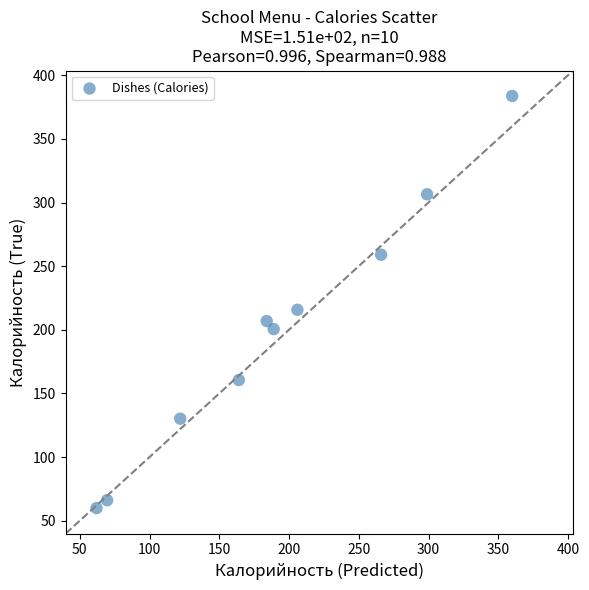

What Y value in the scatter plot is closest to 221?

215.7